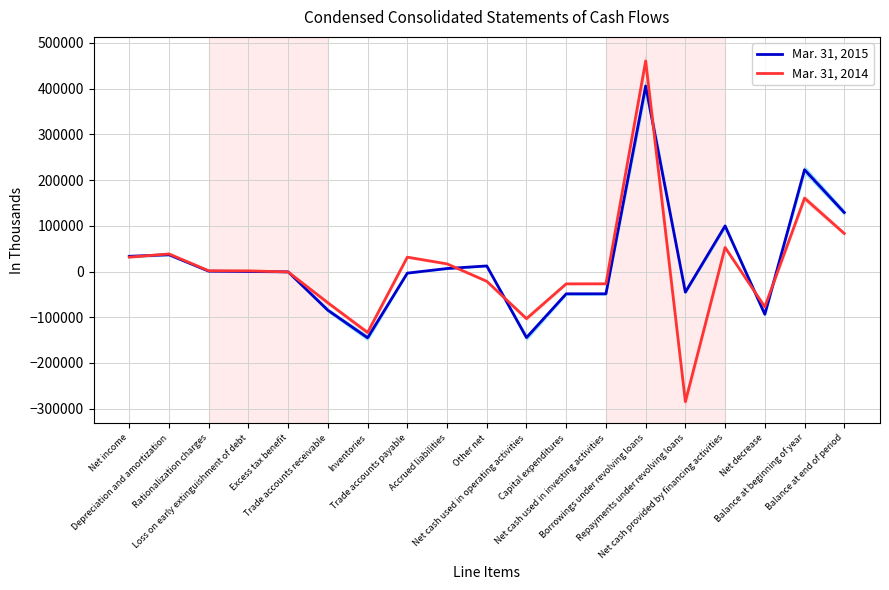

Does the chart have visible grid lines?

Yes